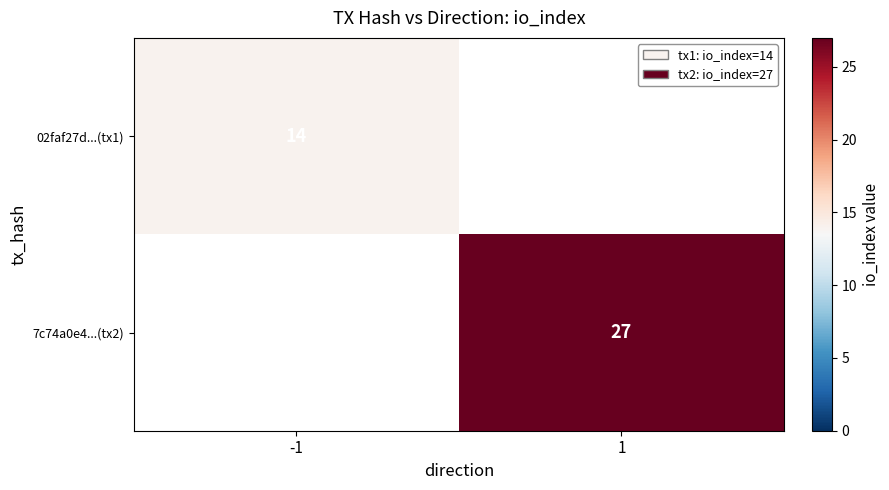

The 02faf27d...(tx1) series shows 7 at -1. True or false?

False